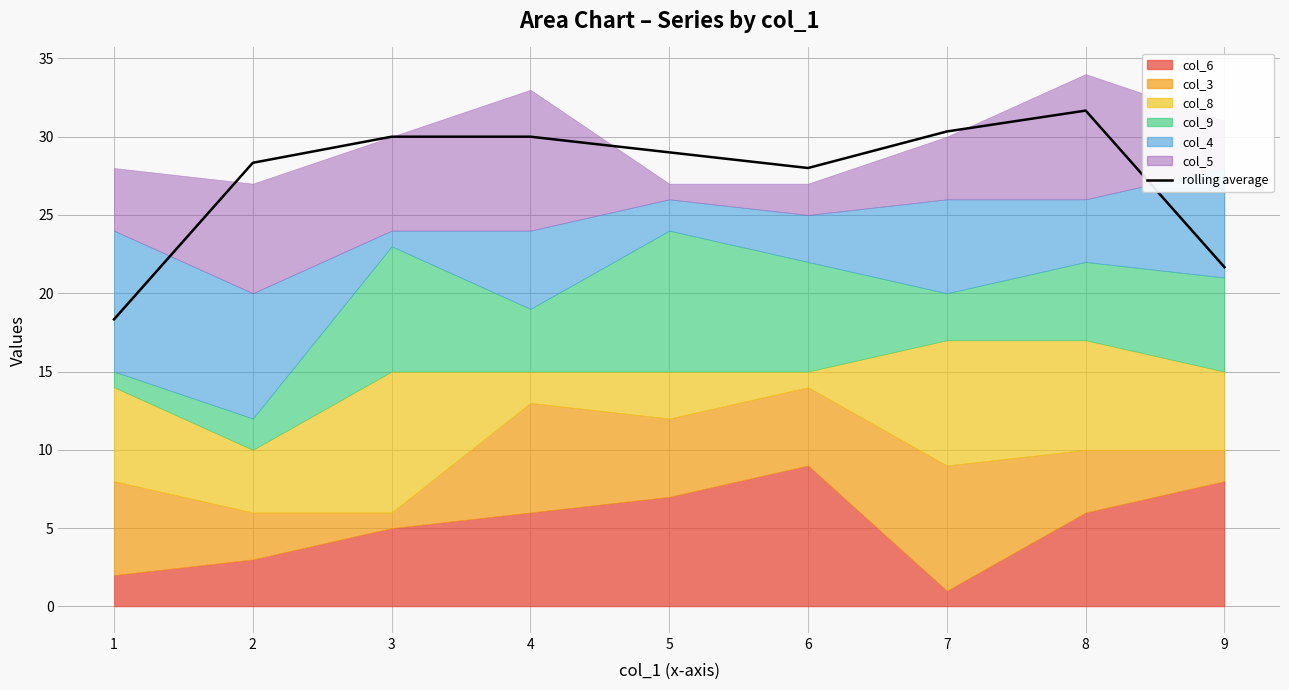

Reading right to left, list all the values displayed in this chart.

21.7	31.7	30.3	28.0	29.0	30.0	30.0	28.3	18.3